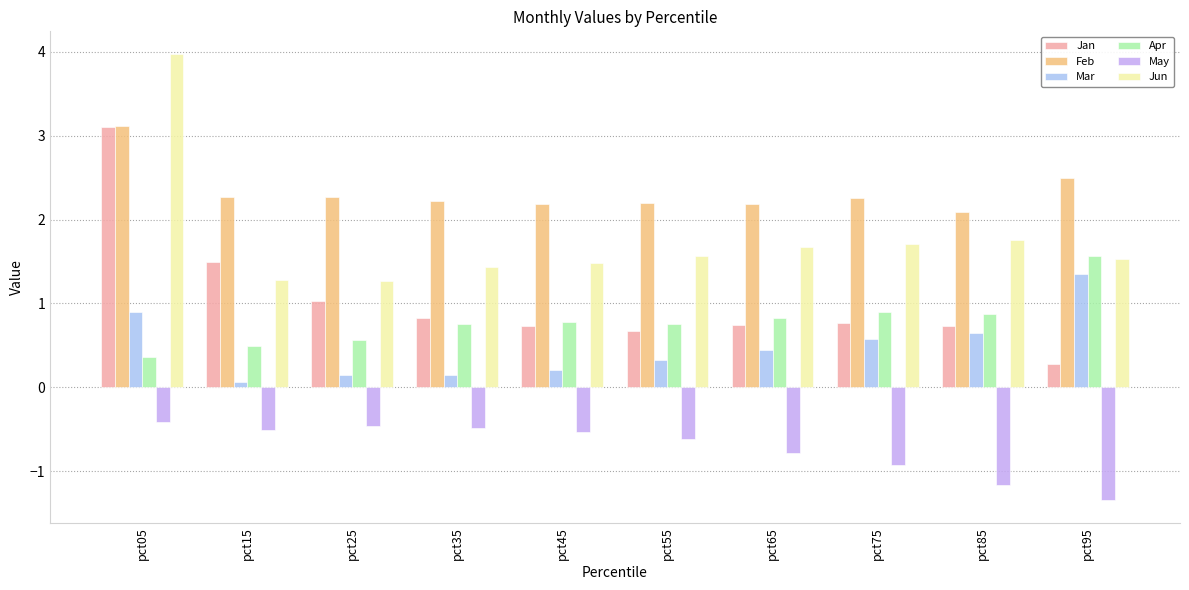

What is the smallest value displayed?

-1.3